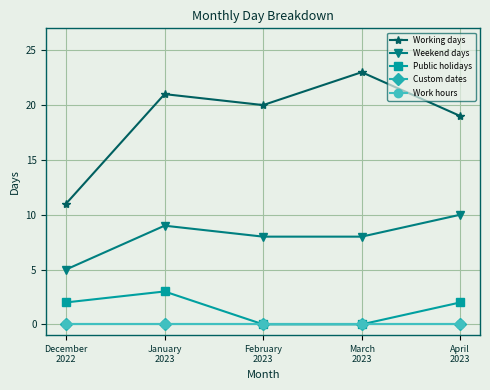

How many lines are shown in the chart?

5